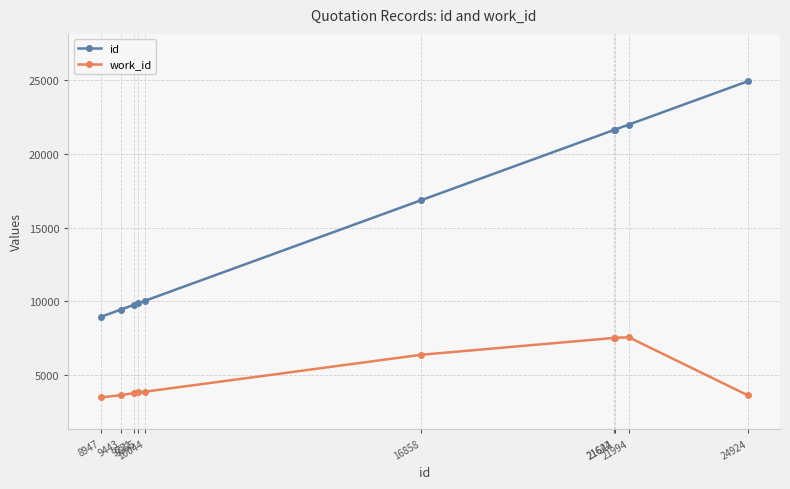

What is the spread (max minus min) of values at 9865?

6031